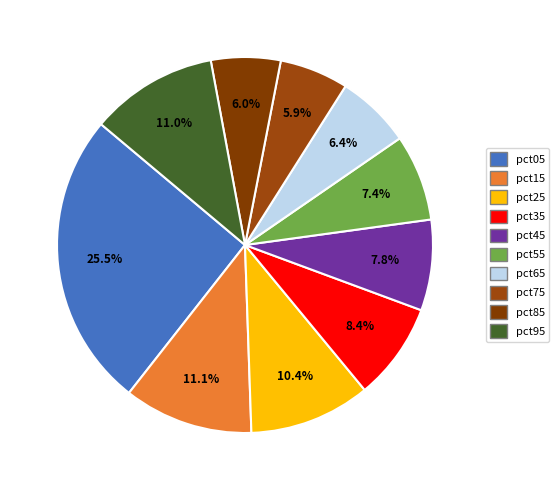

What percentage do pct75 and pct05 together represent?

31.5%